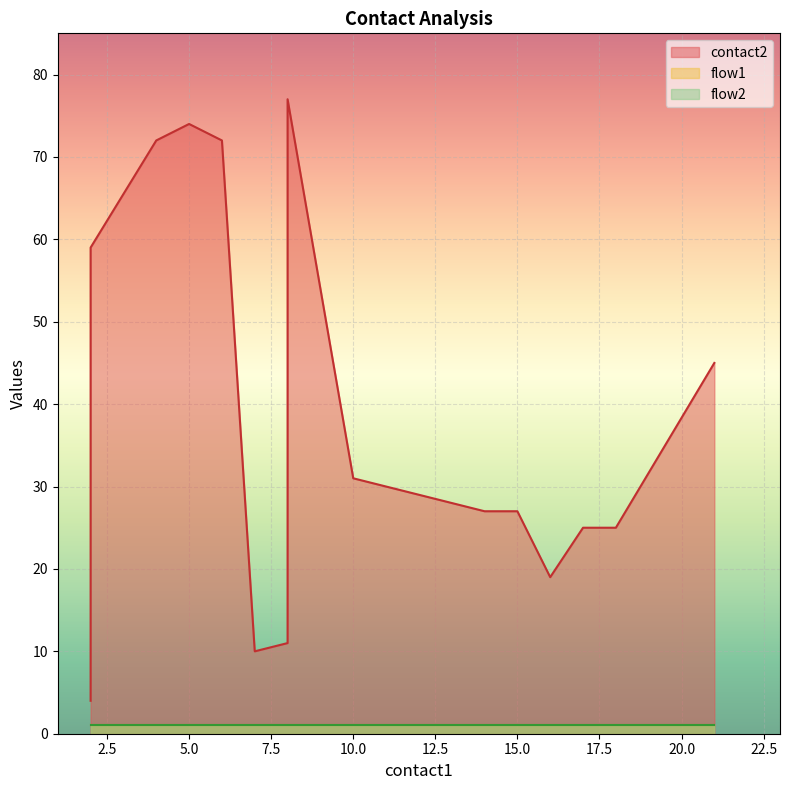

True or false: flow2 and flow1 intersect in this chart.

False